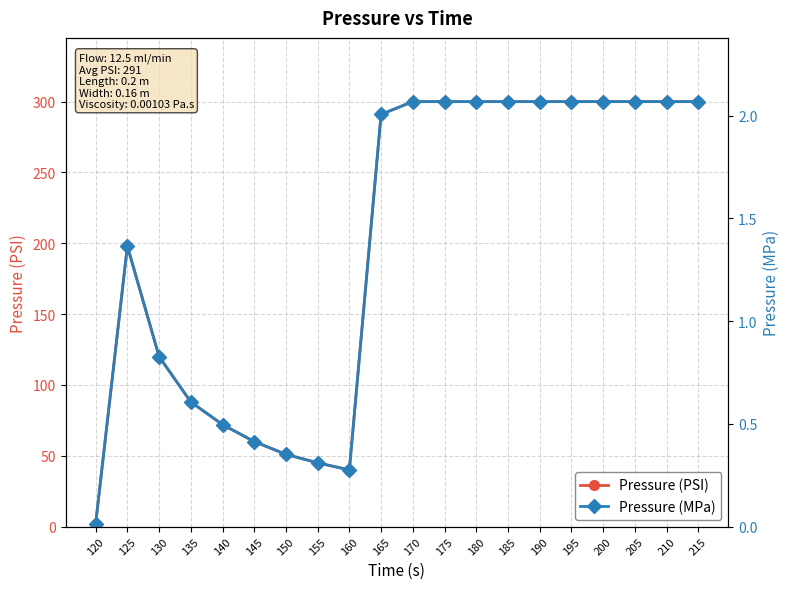

What is the value of the Pressure (PSI) point at the 7th from the left?

51